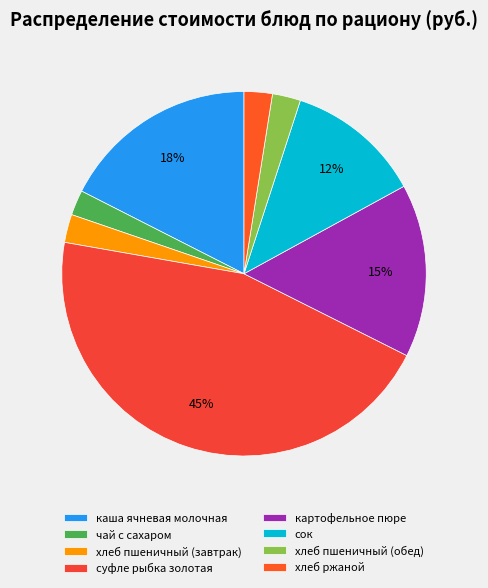

Is it true that каша ячневая молочная is 18% of the pie?

True